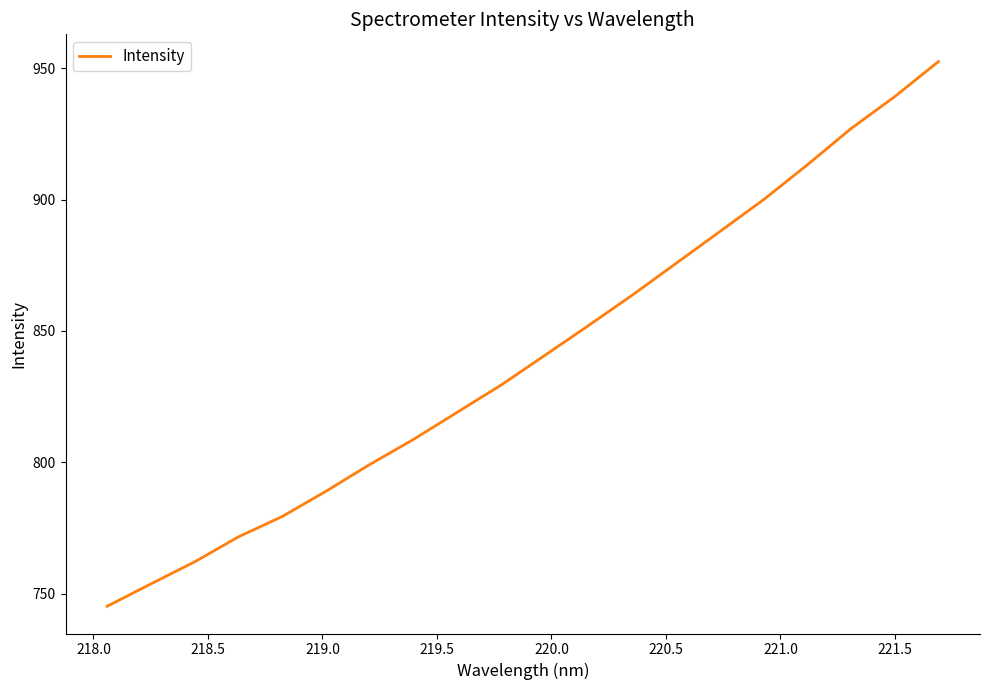

What is the difference between the maximum and minimum values?

207.4